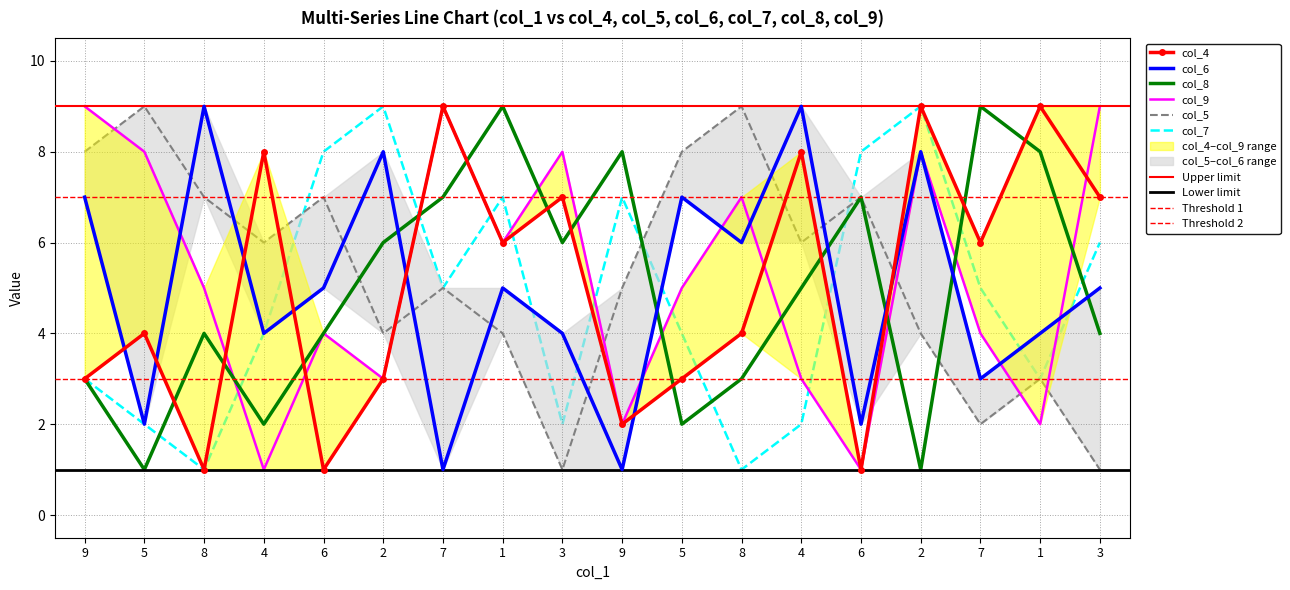

Reading left to right, list all the values displayed in this chart.

col_4: 9=3	5=4	8=1	4=8	6=1	2=3	7=9	1=6	3=7	9=2	5=3	8=4	4=8	6=1	2=9	7=6	1=9	3=7
col_6: 9=7	5=2	8=9	4=4	6=5	2=8	7=1	1=5	3=4	9=1	5=7	8=6	4=9	6=2	2=8	7=3	1=4	3=5
col_8: 9=3	5=1	8=4	4=2	6=4	2=6	7=7	1=9	3=6	9=8	5=2	8=3	4=5	6=7	2=1	7=9	1=8	3=4
col_9: 9=9	5=8	8=5	4=1	6=4	2=3	7=9	1=6	3=8	9=2	5=5	8=7	4=3	6=1	2=8	7=4	1=2	3=9
col_5: 9=8	5=9	8=7	4=6	6=7	2=4	7=5	1=4	3=1	9=5	5=8	8=9	4=6	6=7	2=4	7=2	1=3	3=1
col_7: 9=3	5=2	8=1	4=4	6=8	2=9	7=5	1=7	3=2	9=7	5=4	8=1	4=2	6=8	2=9	7=5	1=3	3=6